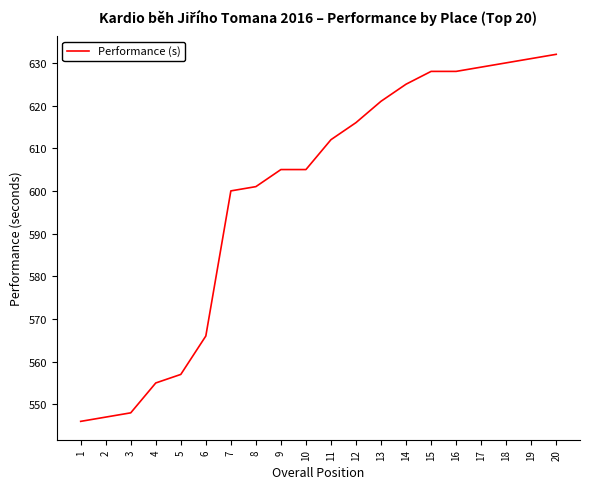

The chart shows a value of 900 at 14. True or false?

False